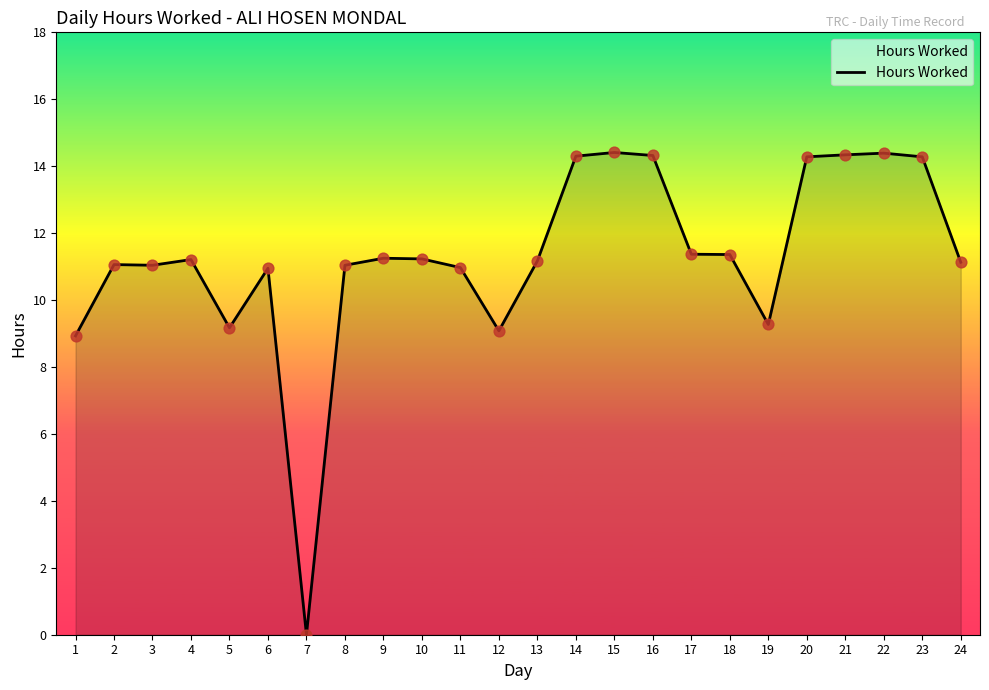

Approximately how many times larger is the value at 5 compared to 20?

0.6